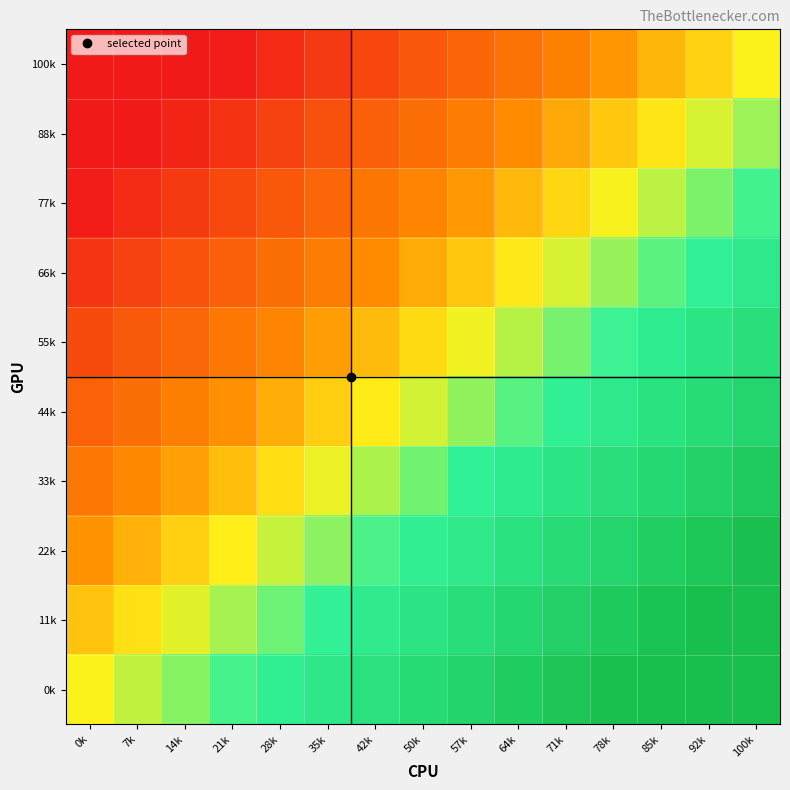

At which category does the chart reach its peak across all series?

100k